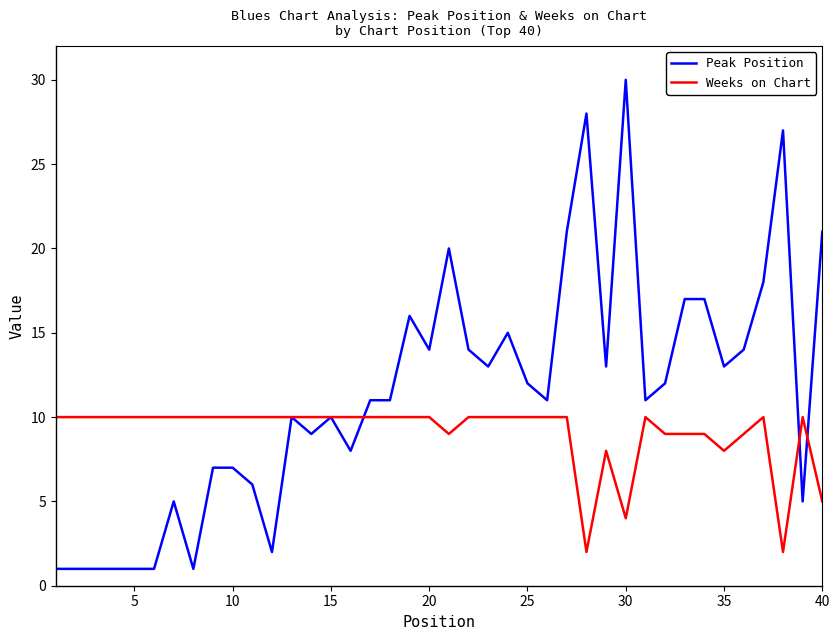

Which series has the widest spread of values?

Peak Position